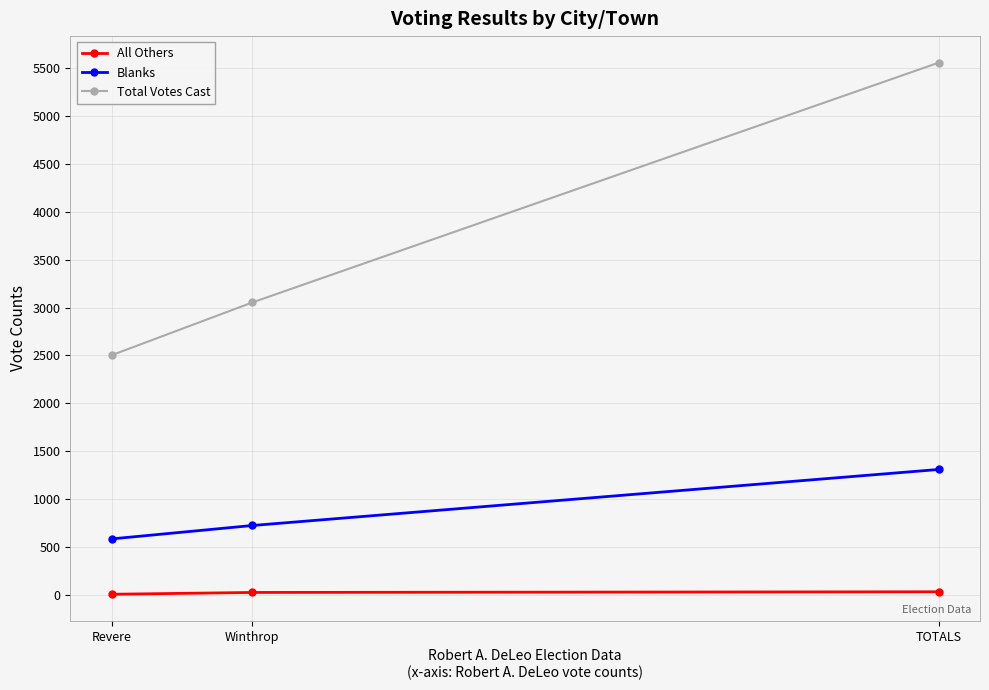

Where is Total Votes Cast nearest to the value 4030?

Winthrop